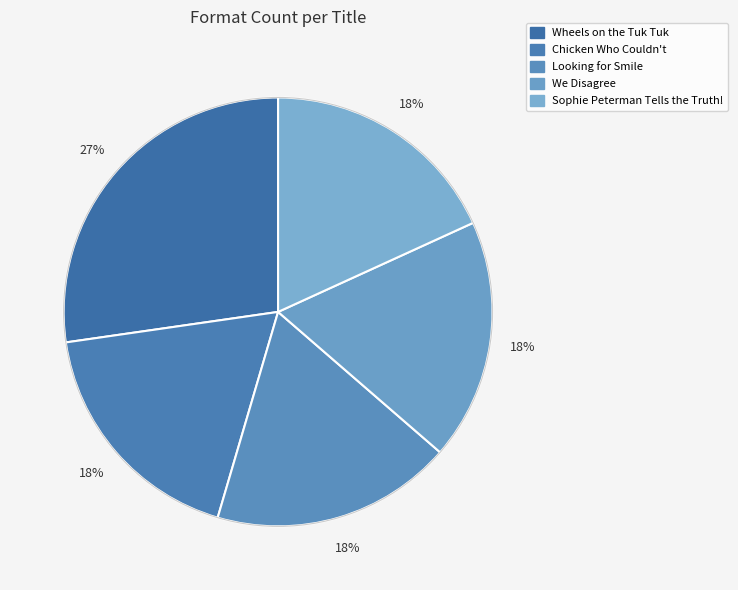

To the nearest percent, what is the combined percentage of Chicken Who Couldn't and Looking for Smile?

36%